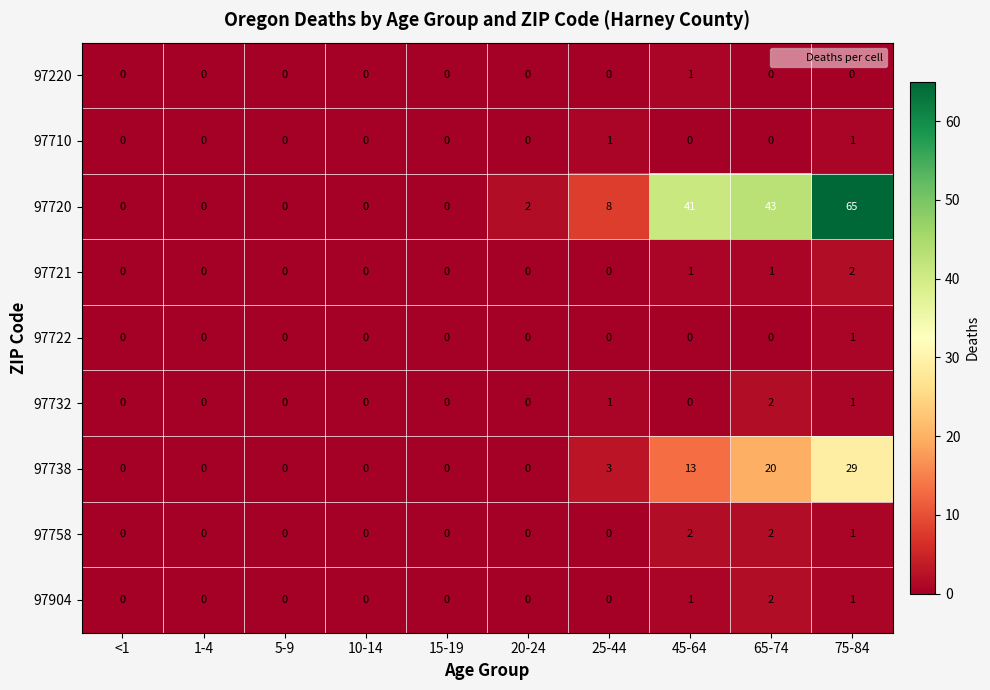

Which category has the highest value across all series?

75-84